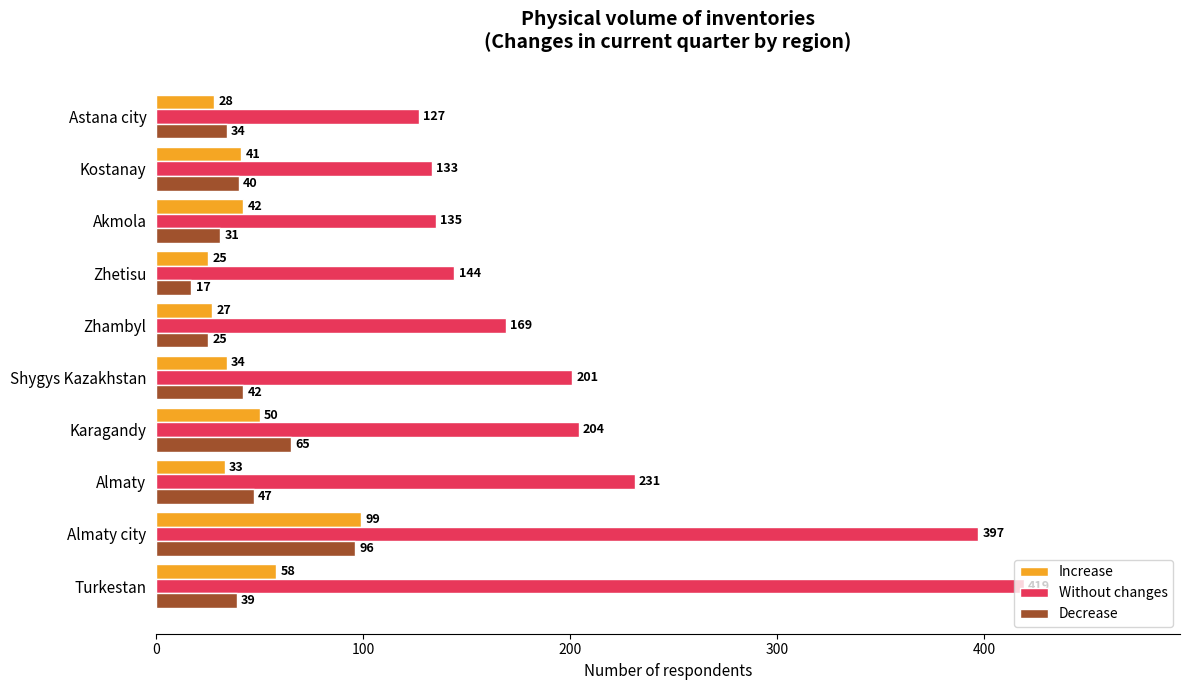

List the series in order of their peak value, lowest first.

Decrease, Increase, Without changes